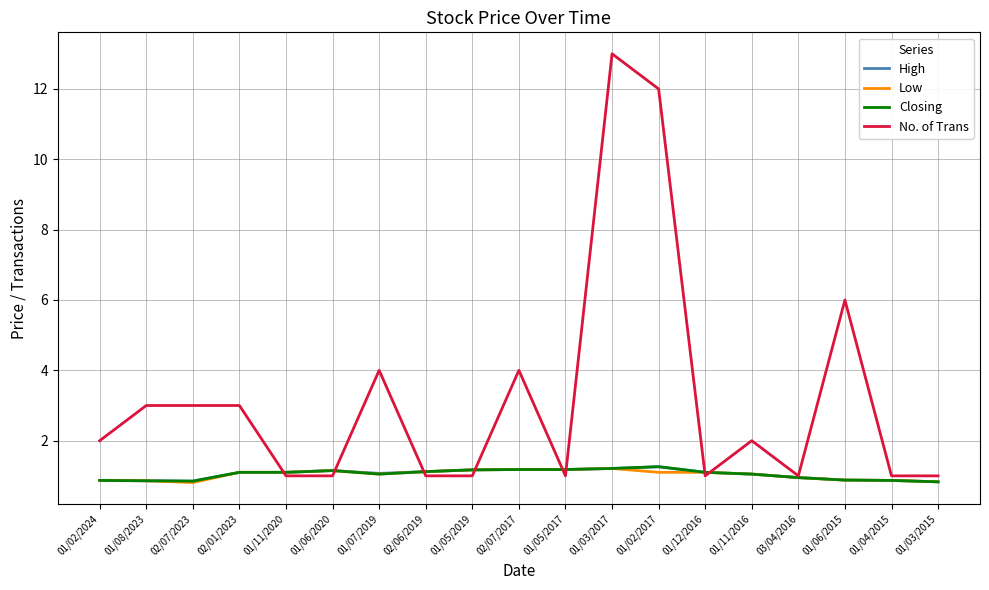

What is the minimum value for Closing?

0.8